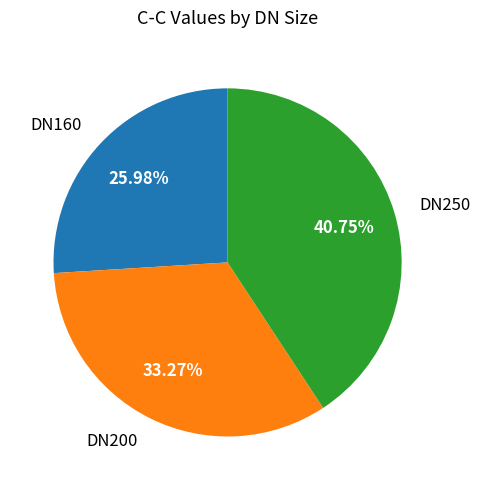

How many slices are in this pie chart?

3